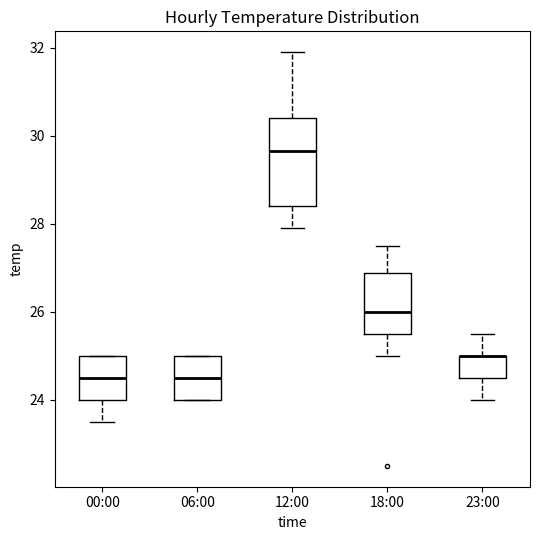

Reading left to right, transcribe this box plot: for each box, give where its median line is, the range the box spans, and where its two whiskers end, as read against the y-axis. The values are not printed on the chart, so give them approximately, as read against the axis.

00:00: median 24.6, box 24.0 to 25.0, whiskers 23.6 to 25.0
06:00: median 24.6, box 24.0 to 25.0, whiskers 24.0 to 25.0
12:00: median 29.6, box 28.4 to 30.4, whiskers 28.0 to 32.0
18:00: median 26.0, box 25.6 to 26.8, whiskers 25.0 to 27.6
23:00: median 25.0 (drawn on the box's upper edge), box 24.6 to 25.0, whiskers 24.0 to 25.6